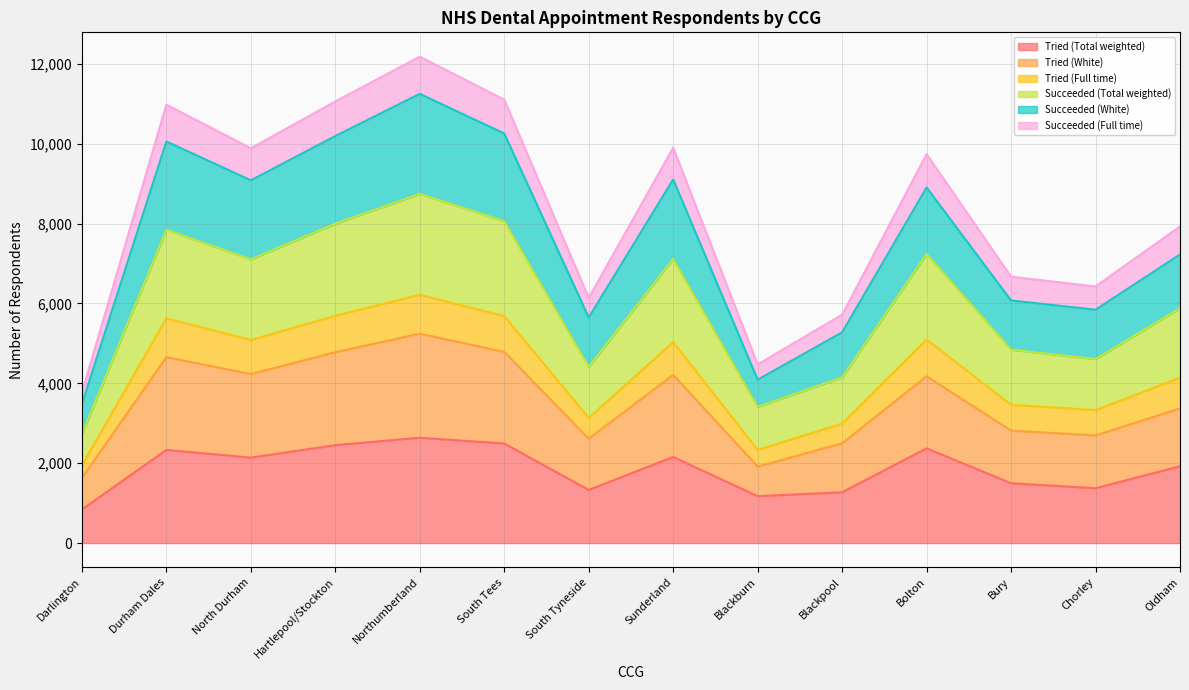

What is the total value across all series at South Tees?

11105